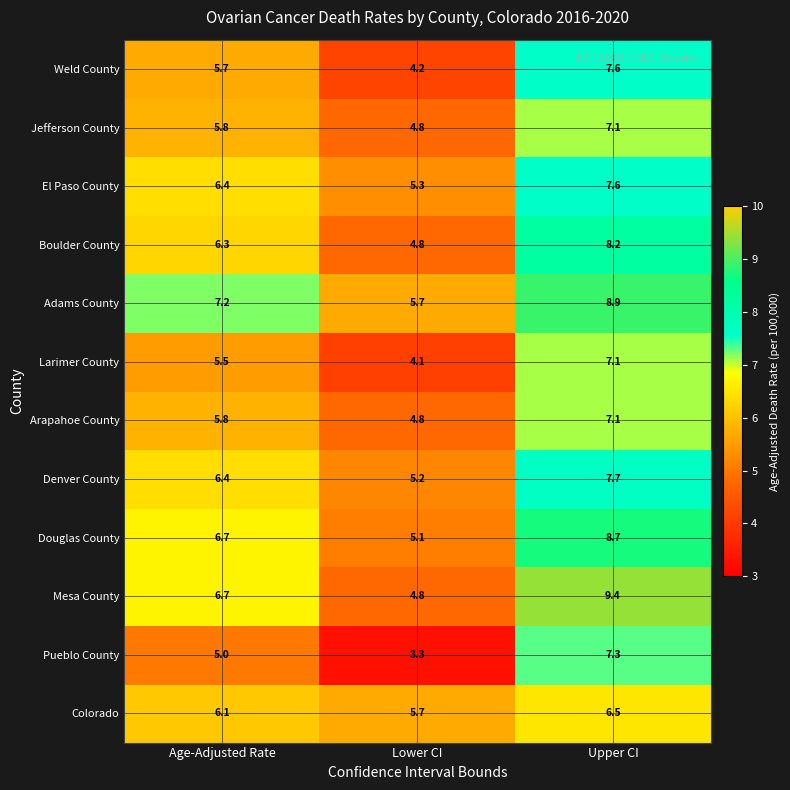

What is the average value of the Pueblo County series?

5.2